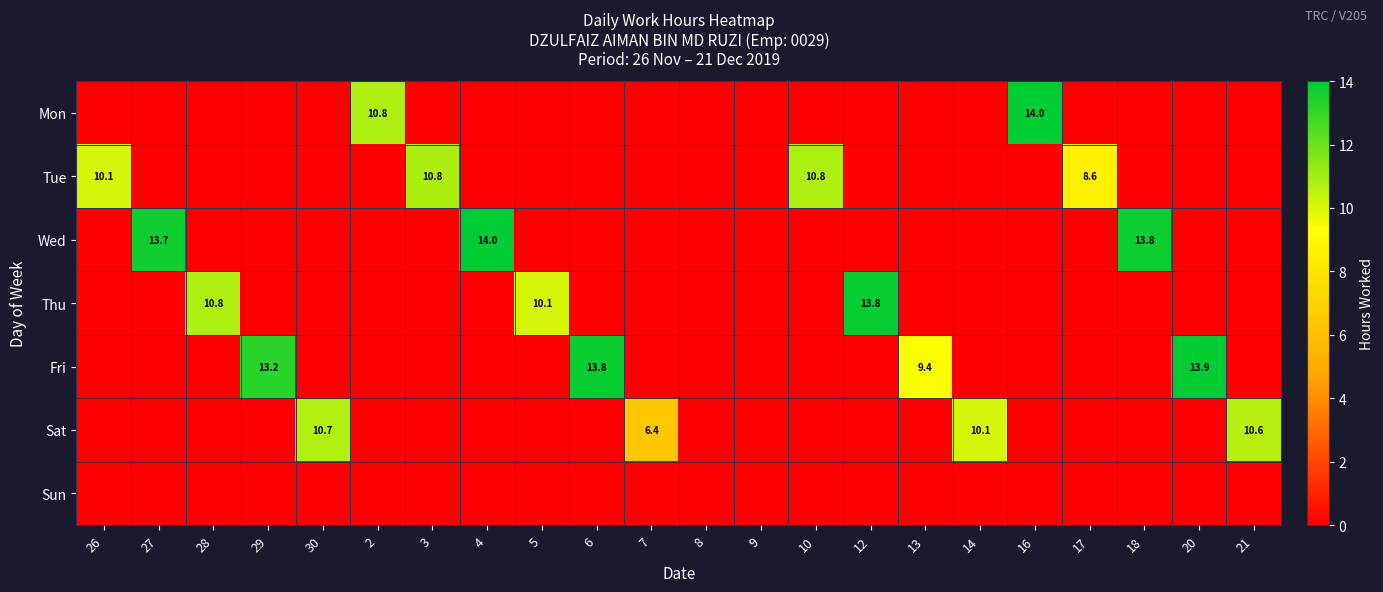

Which label corresponds to the largest value in the chart?

4